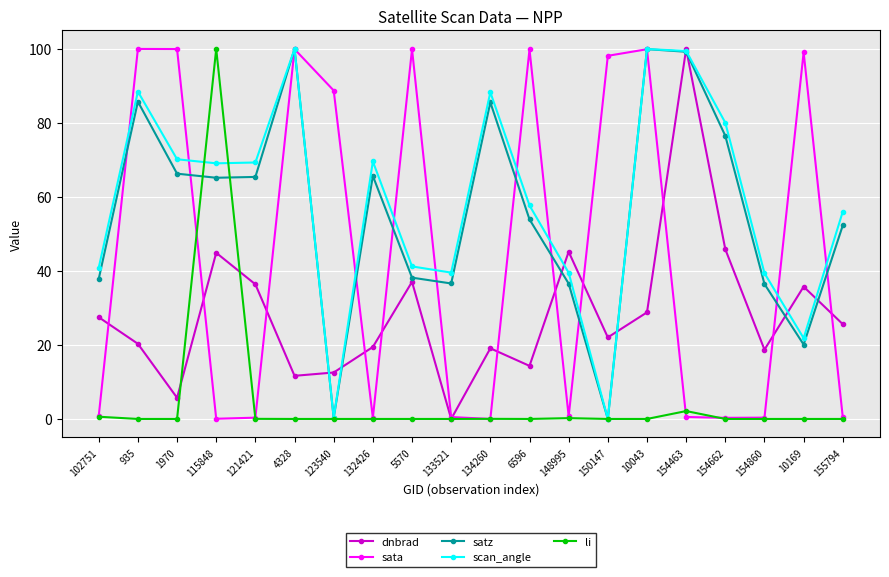

Is this an area chart (filled region under the line)?

No